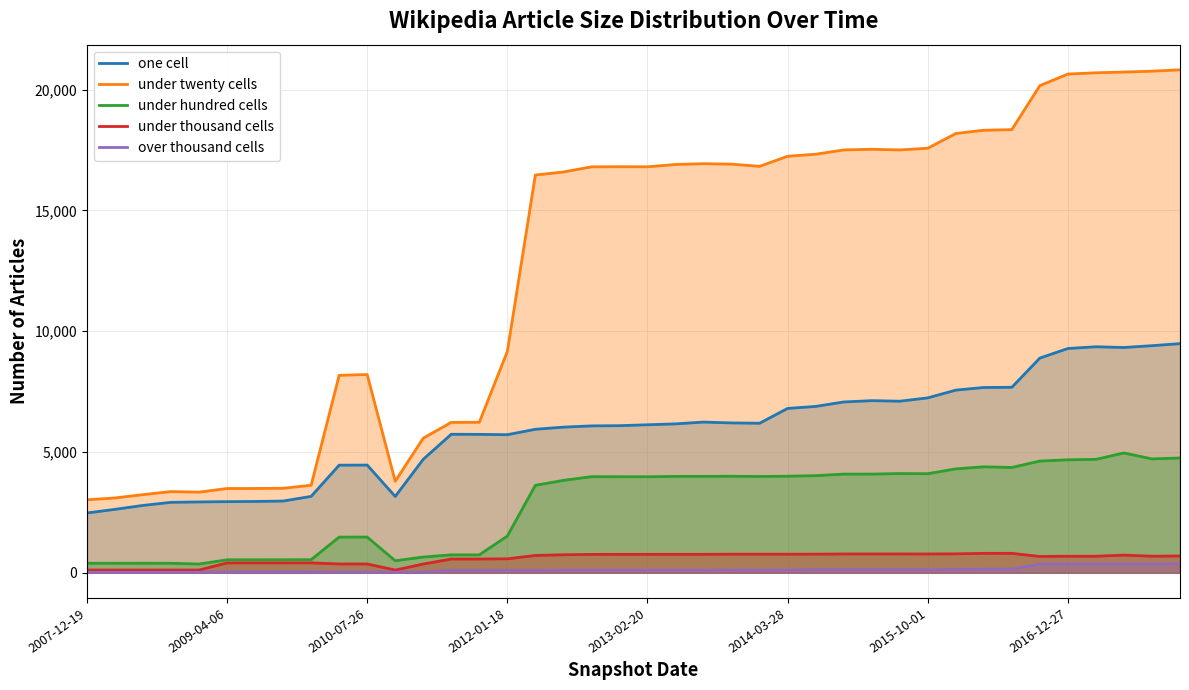

Reading right to left, transcribe all the data shown in this chart.

one cell: 9487	9402	9327	9357	9285	8889	7679	7671	7562	7241	7103	7126	7071	6887	6804	6191	6204	6239	6164	6128	6090	6081	6030	5941	5717	5730	5735	4699	3160	4460	4455	3163	2970	2953	2945	2933	2917	2789	2626	2476
under twenty cells: 20822	20766	20730	20699	20647	20168	18345	18321	18185	17576	17505	17533	17505	17328	17244	16827	16917	16936	16903	16807	16811	16805	16592	16467	9162	6230	6227	5573	3790	8208	8174	3623	3499	3491	3489	3338	3362	3235	3098	3022
under hundred cells: 4753	4714	4961	4696	4678	4625	4360	4388	4303	4102	4108	4086	4085	4021	3998	3987	3996	3991	3990	3976	3976	3979	3825	3620	1520	742	742	653	498	1479	1478	543	539	538	538	363	393	394	393	394
under thousand cells: 696	686	732	685	685	676	805	804	784	778	780	779	779	771	770	770	770	764	764	763	763	761	747	717	579	570	570	362	113	365	365	411	411	409	409	114	114	114	114	114
over thousand cells: 369	367	364	364	364	362	149	149	143	129	129	129	129	129	110	110	110	105	105	105	105	105	105	96	96	96	96	40	22	37	37	44	44	44	44	21	22	22	22	22